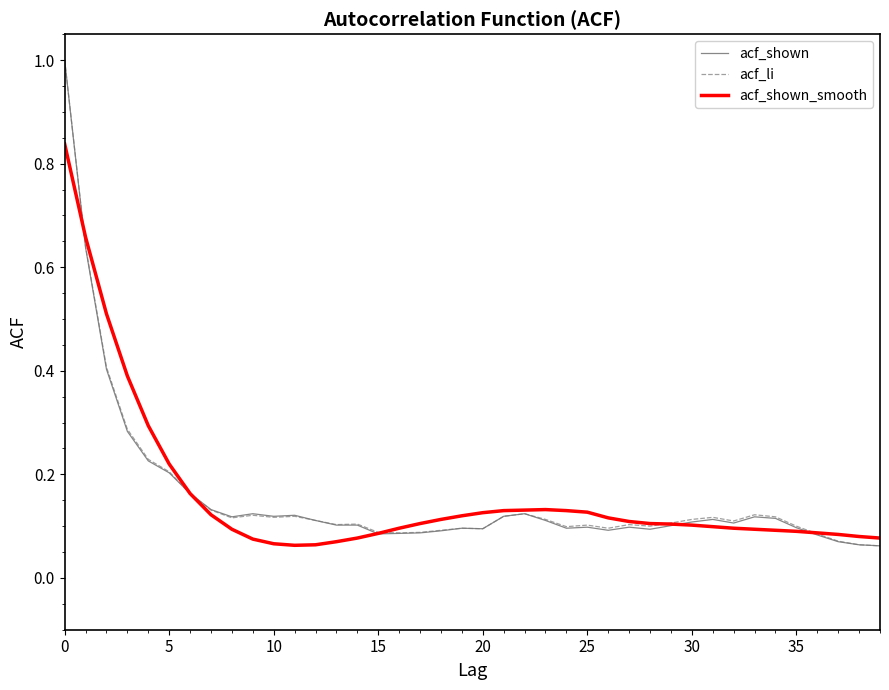

What is the maximum value shown in the chart?

1.0